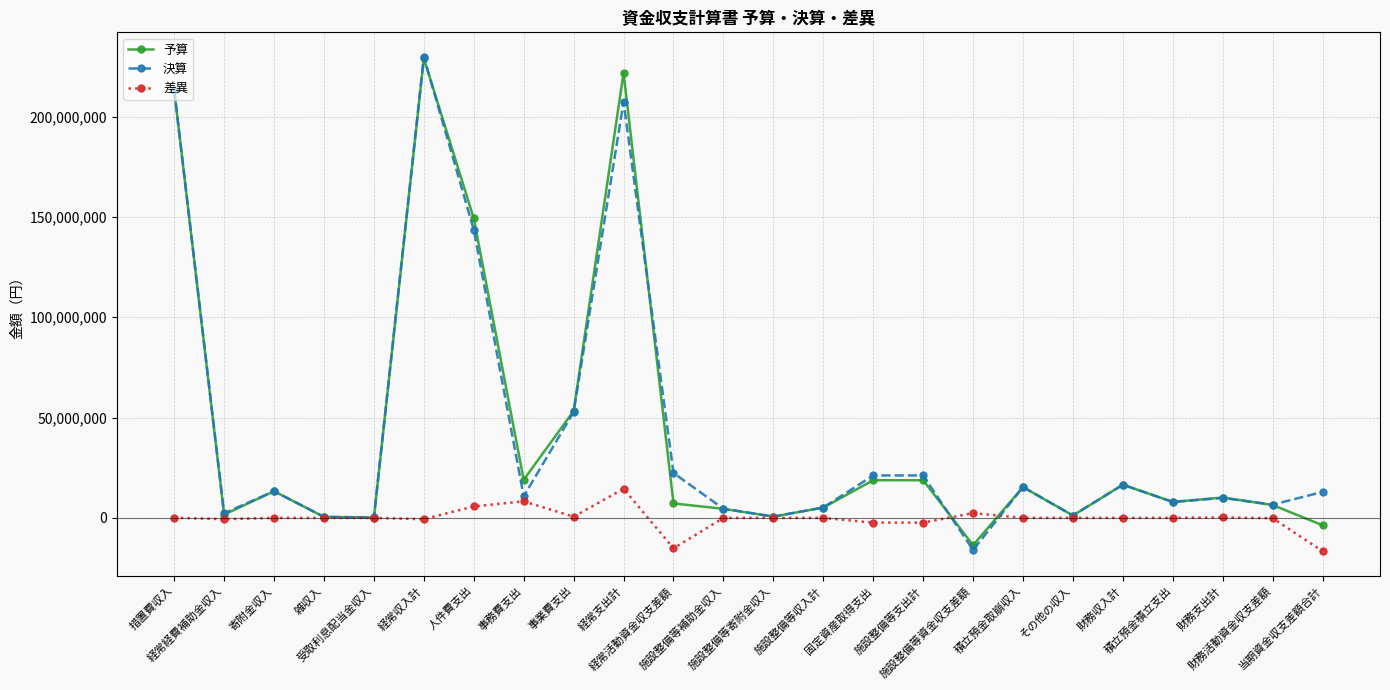

What is the label of the 9th point from the right?

施設整備等支出計